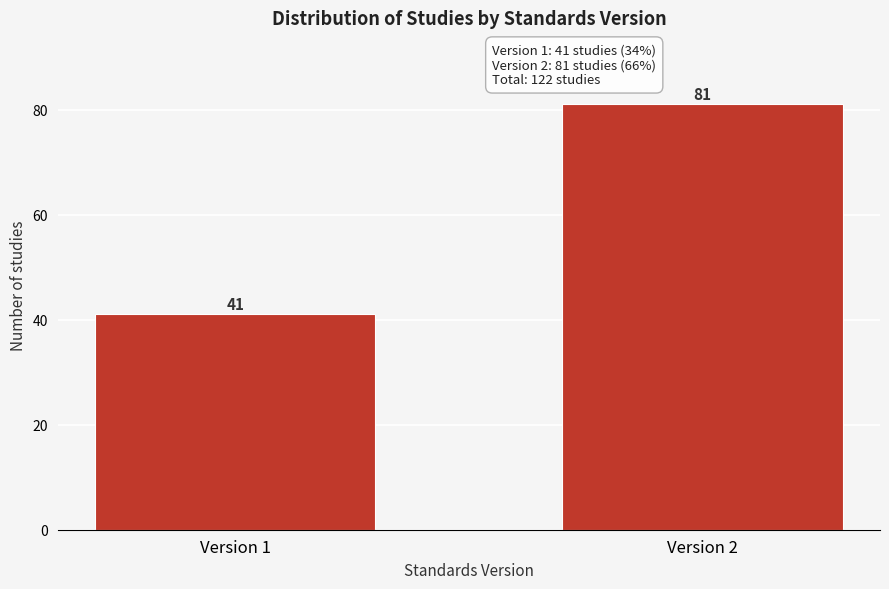

Reading left to right, extract all data points from this chart.

41	81